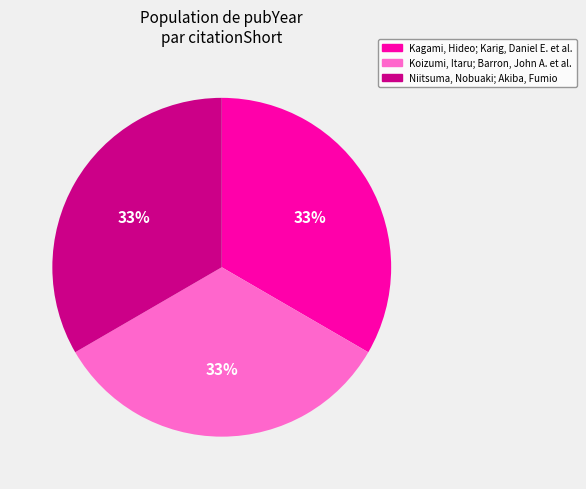

What percentage is the Niitsuma, Nobuaki; Akiba, Fumio slice, to the nearest percent?

33%